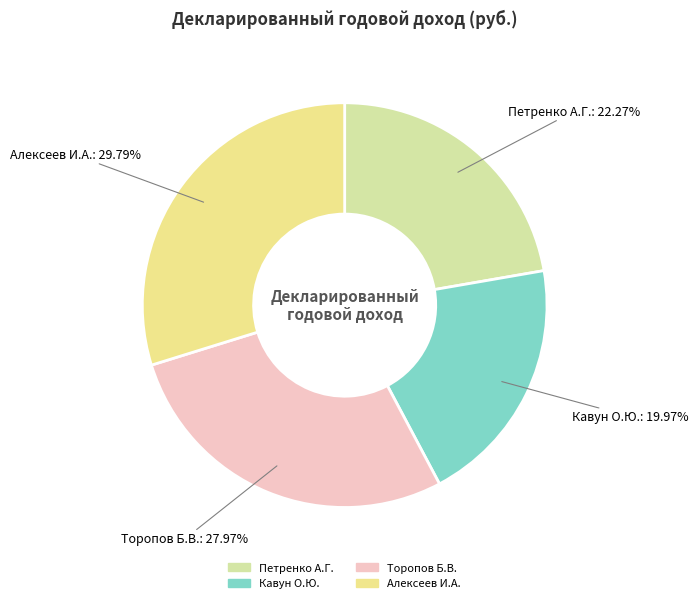

How much of the chart is everything except Петренко А.Г.?

77.7%